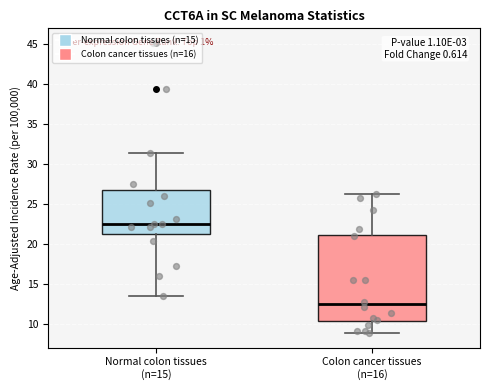

Reading left to right, transcribe this box plot: for each box, give where its median line is, the range the box spans, and where its two whiskers end, as read against the y-axis. The values are not printed on the chart, so give them approximately, as read against the axis.

Normal colon tissues (n=15): median 22.5, box 21.5 to 27.0, whiskers 13.5 to 31.5
Colon cancer tissues (n=16): median 12.5, box 10.5 to 21.0, whiskers 9.0 to 26.5